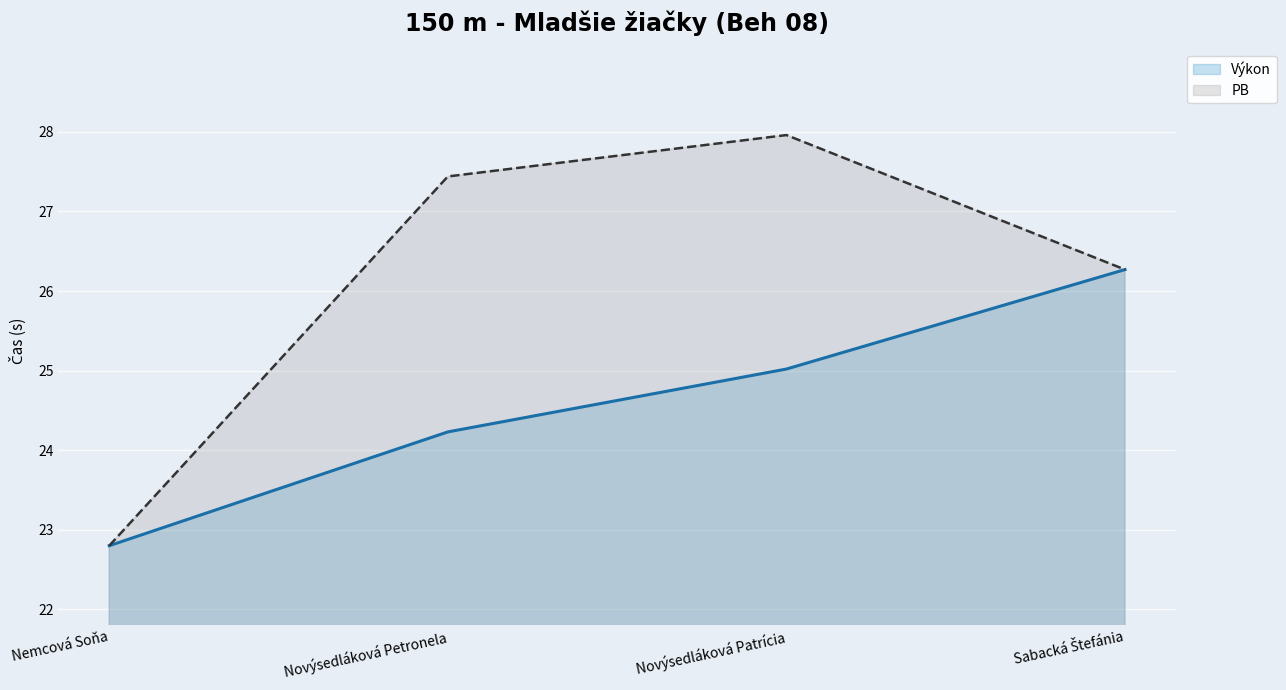

At which label does PB first exceed 27?

Novýsedláková Petronela